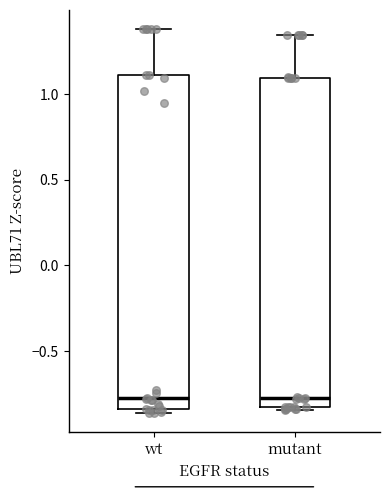

Where does the upper whisker of the box for mutant end on the y-axis? The values are not printed on the chart, so give them approximately, as read against the axis.

1.35